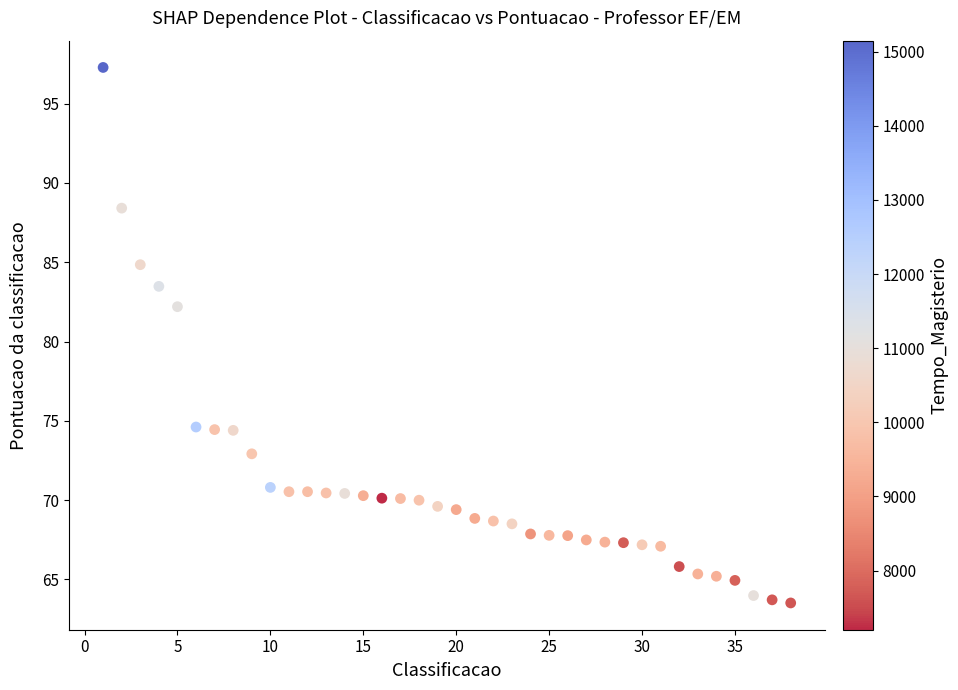

What is the range of Y values (max minus min)?

33.8